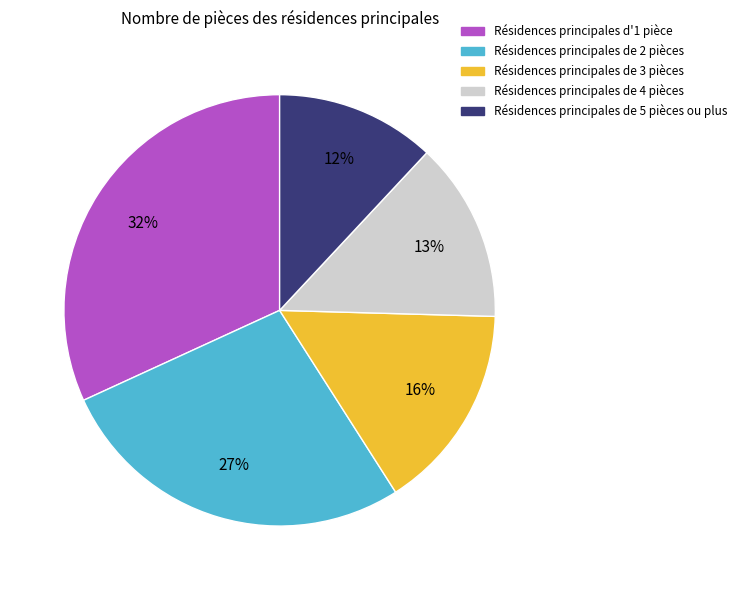

Count the number of slices in the pie.

5